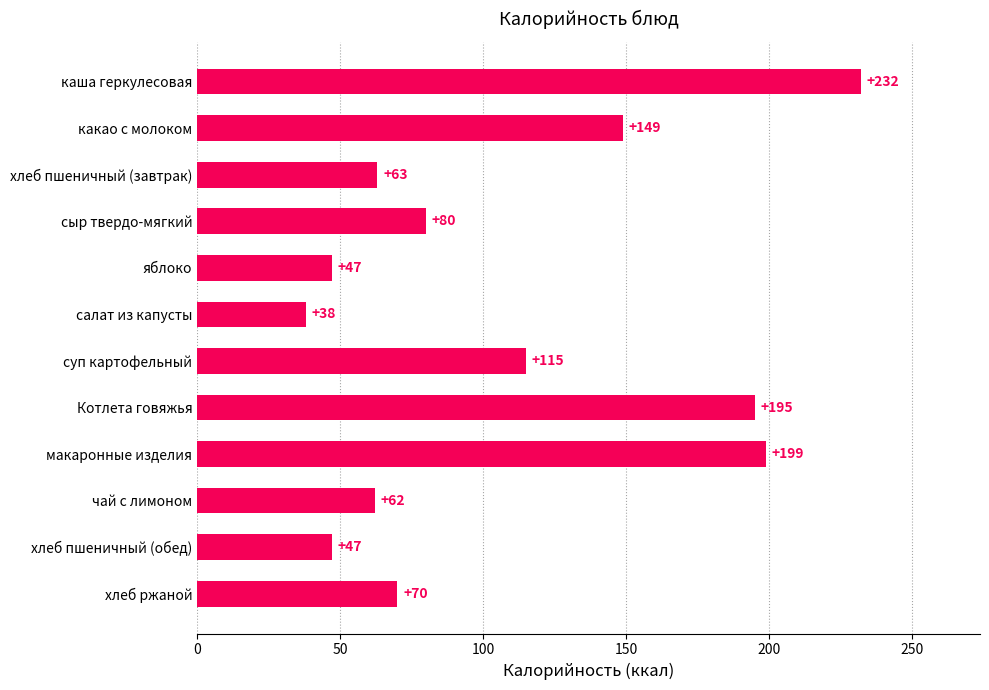

True or false: the data shows 95 at хлеб пшеничный (завтрак).

False